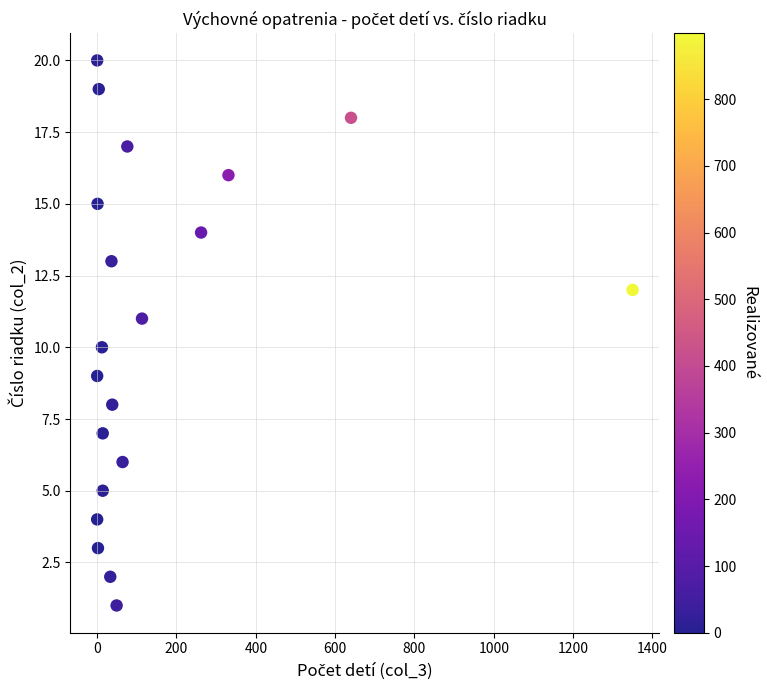

What is the range of Y values (max minus min)?

19